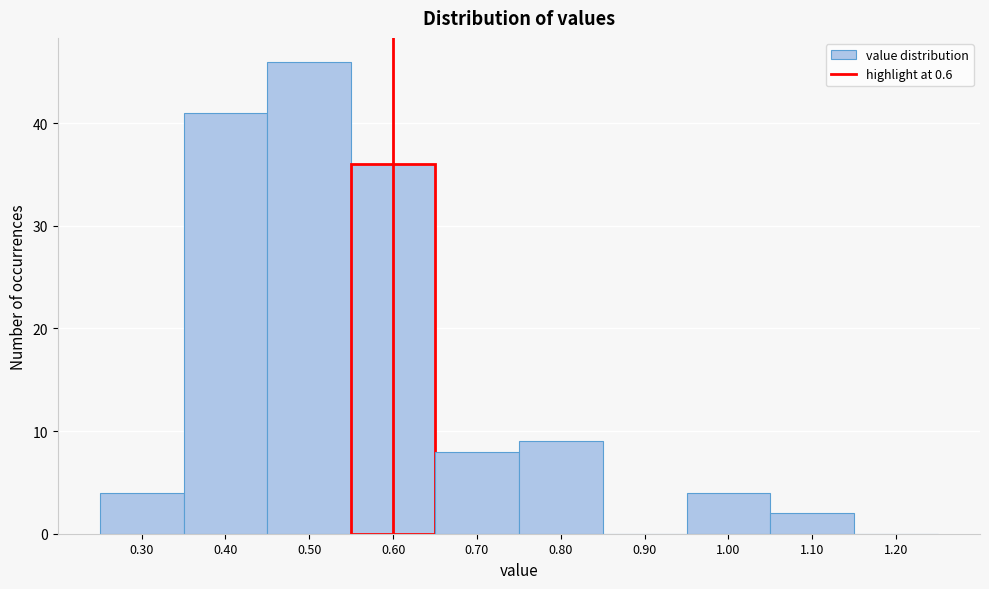

Reading left to right, transcribe this chart: for each bar, give the range it covers on the x-axis and its height. The values are not printed on the chart, so give them approximately, as read against the axis.

0.25 to 0.35: 4
0.35 to 0.45: 41
0.45 to 0.55: 46
0.55 to 0.65: 36
0.65 to 0.75: 8
0.75 to 0.85: 9
0.85 to 0.95: 0
0.95 to 1.05: 4
1.05 to 1.15: 2
1.15 to 1.25: 0